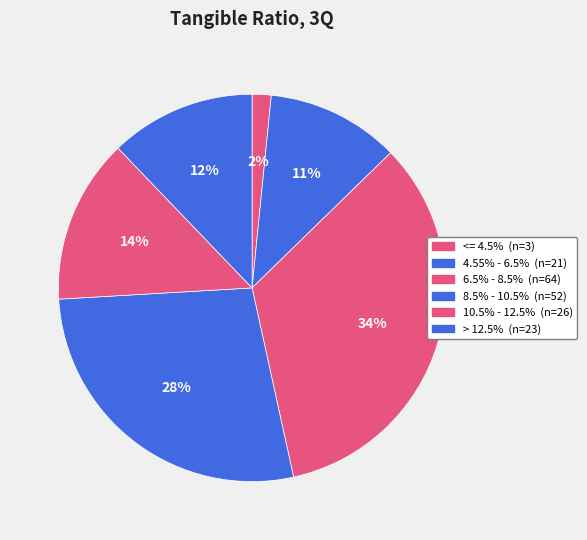

Count the number of slices in the pie.

6